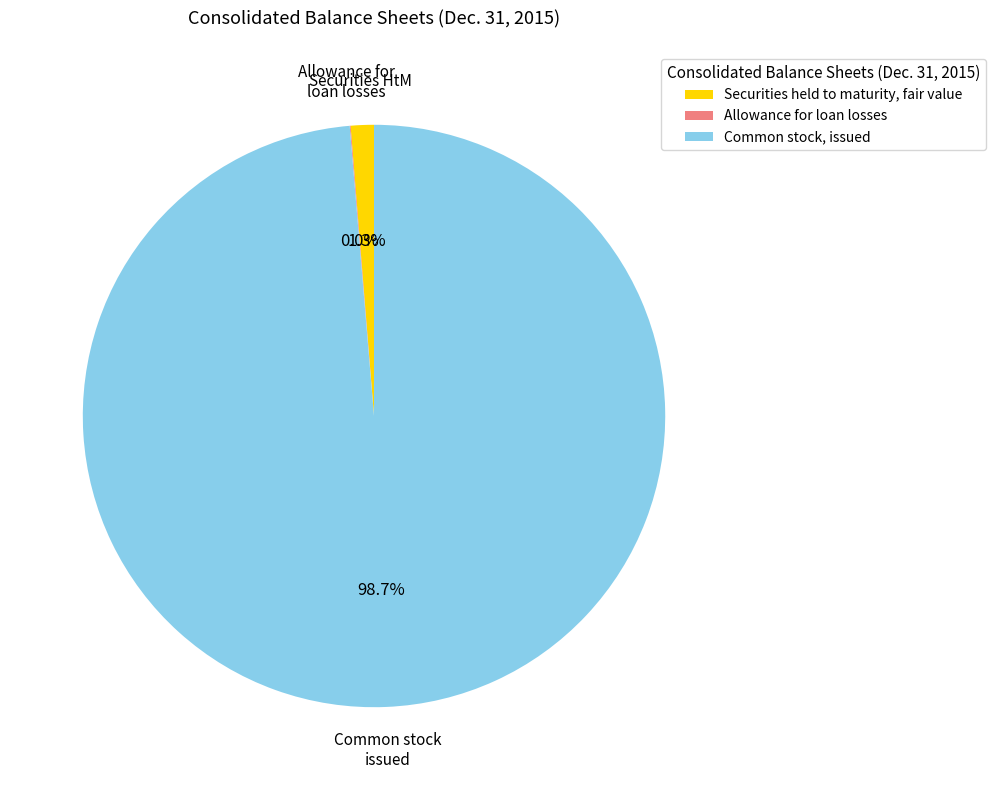

Which slice represents more than half of the pie?

Common stock, issued